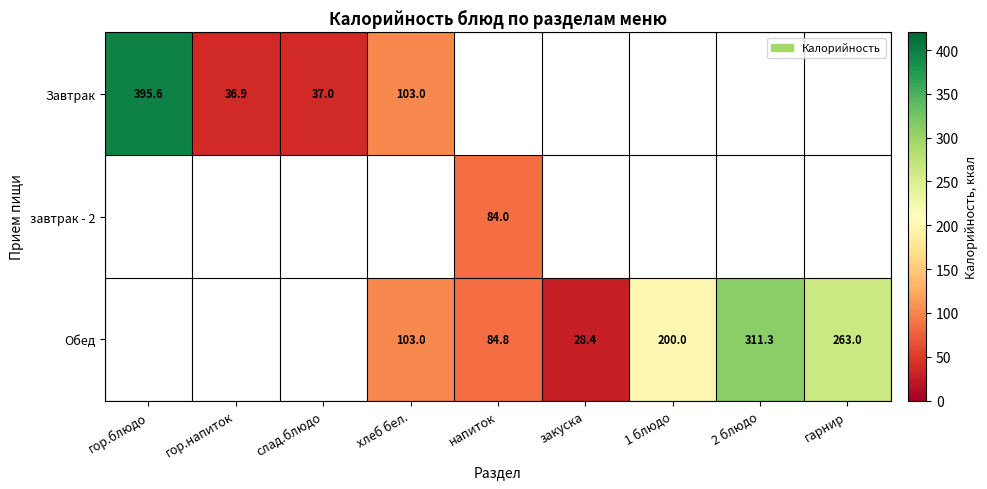

At how many categories does at least one series exceed 115?

4